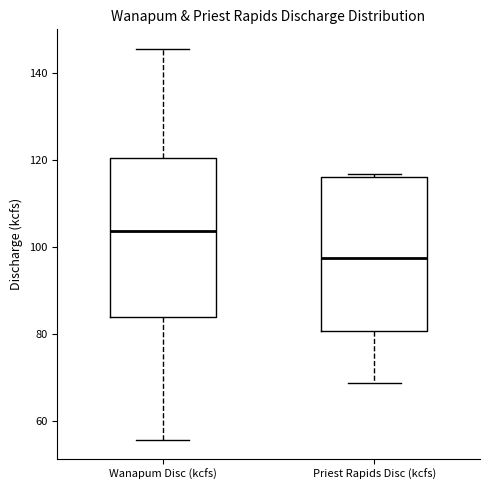

Reading left to right, transcribe this box plot: for each box, give where its median line is, the range the box spans, and where its two whiskers end, as read against the y-axis. The values are not printed on the chart, so give them approximately, as read against the axis.

Wanapum Disc (kcfs): median 104, box 84 to 120, whiskers 56 to 146
Priest Rapids Disc (kcfs): median 98, box 80 to 116, whiskers 68 to 116 (just above the box's upper edge)